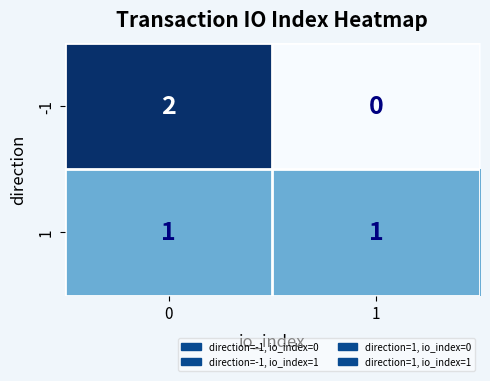

The -1 series shows 1 at 1. True or false?

False